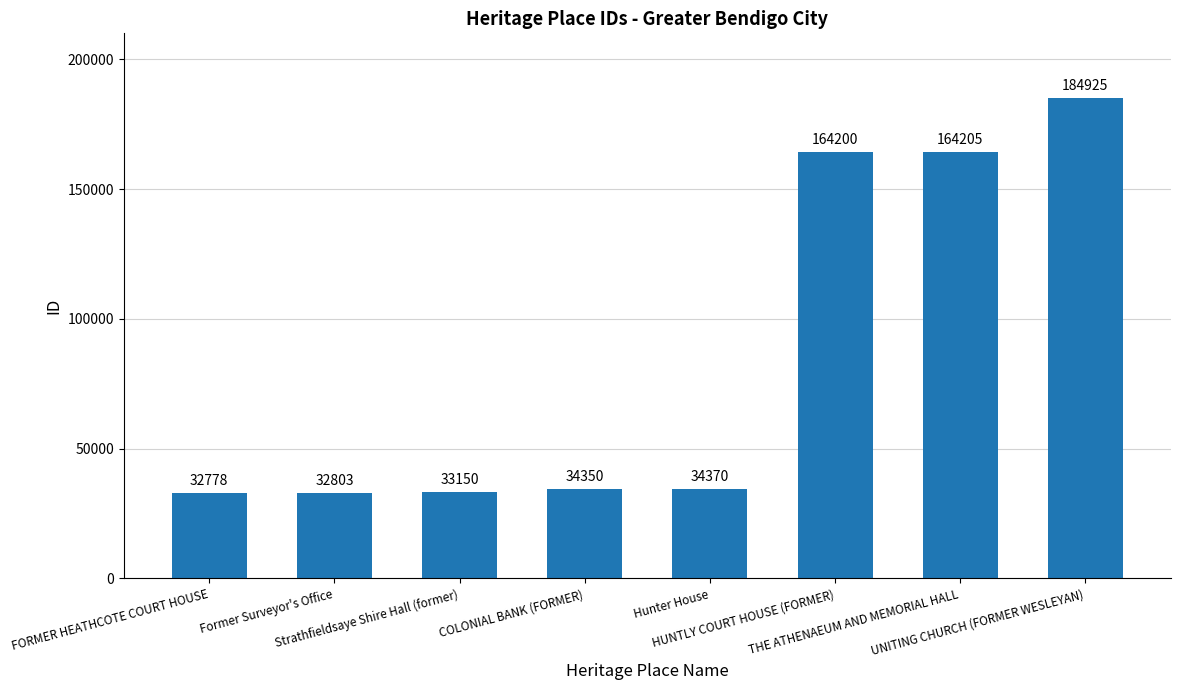

How many values are below 34370?

4